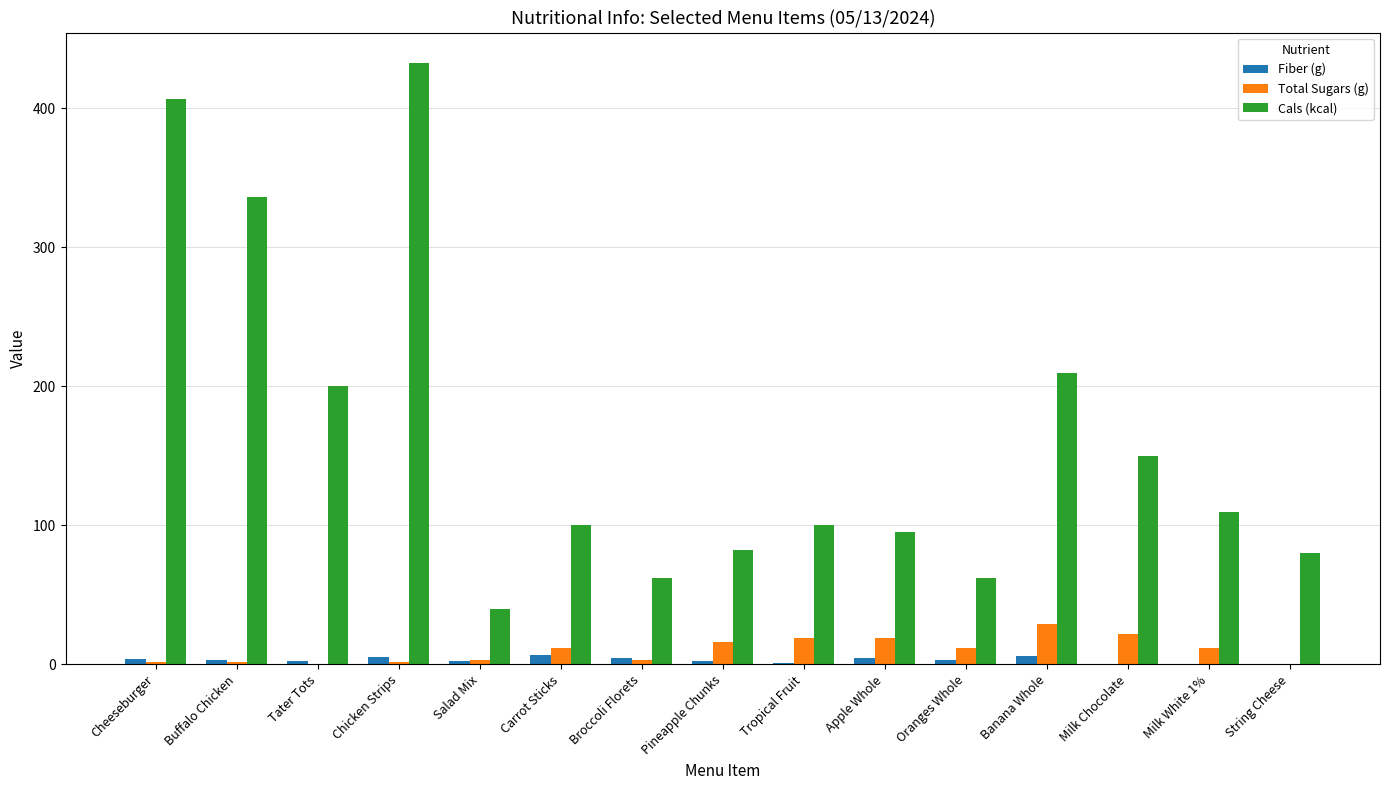

What is the sum of the Total Sugars (g) values at Tater Tots and Tropical Fruit?

19.0